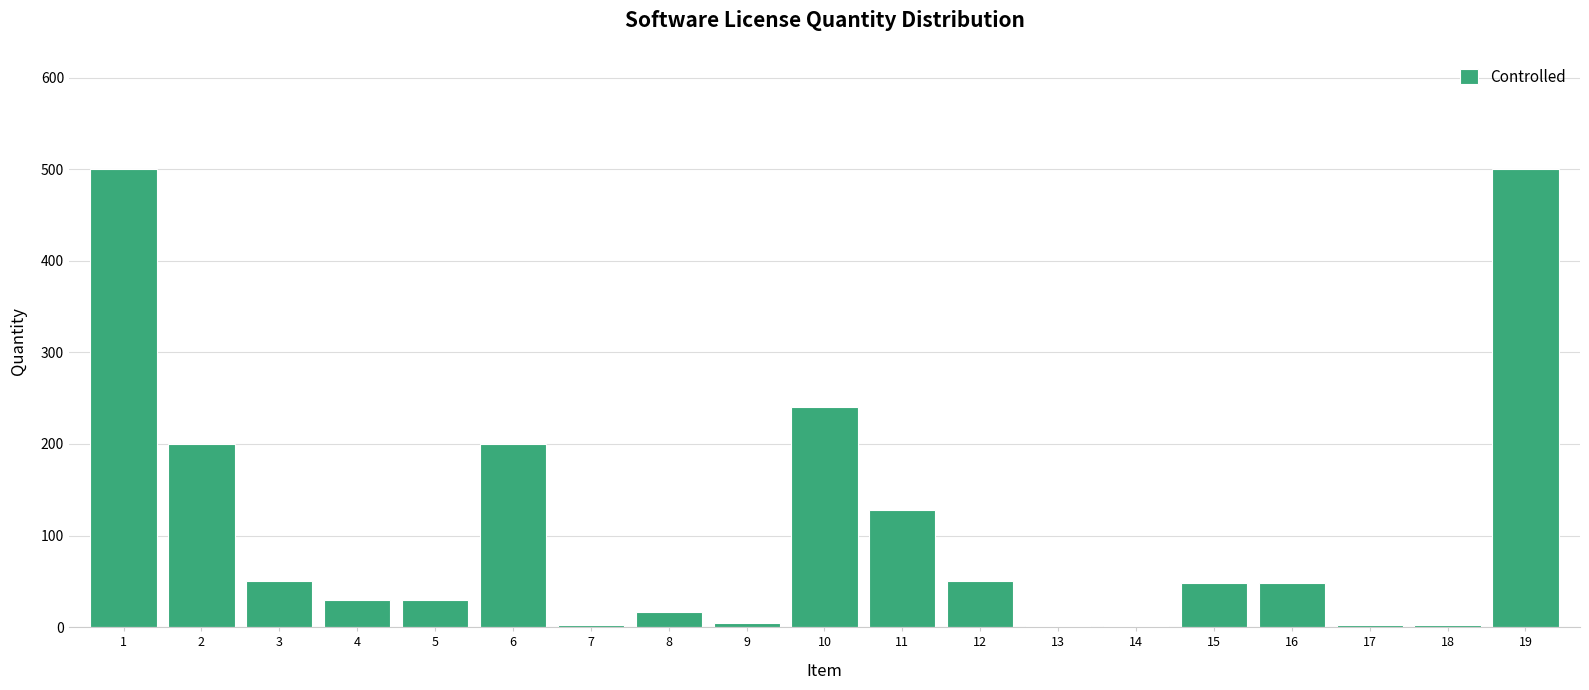

How tall is the bar that spans 9.5 to 10.5 on the x-axis? The values are not printed on the chart, so give them approximately, as read against the axis.

240